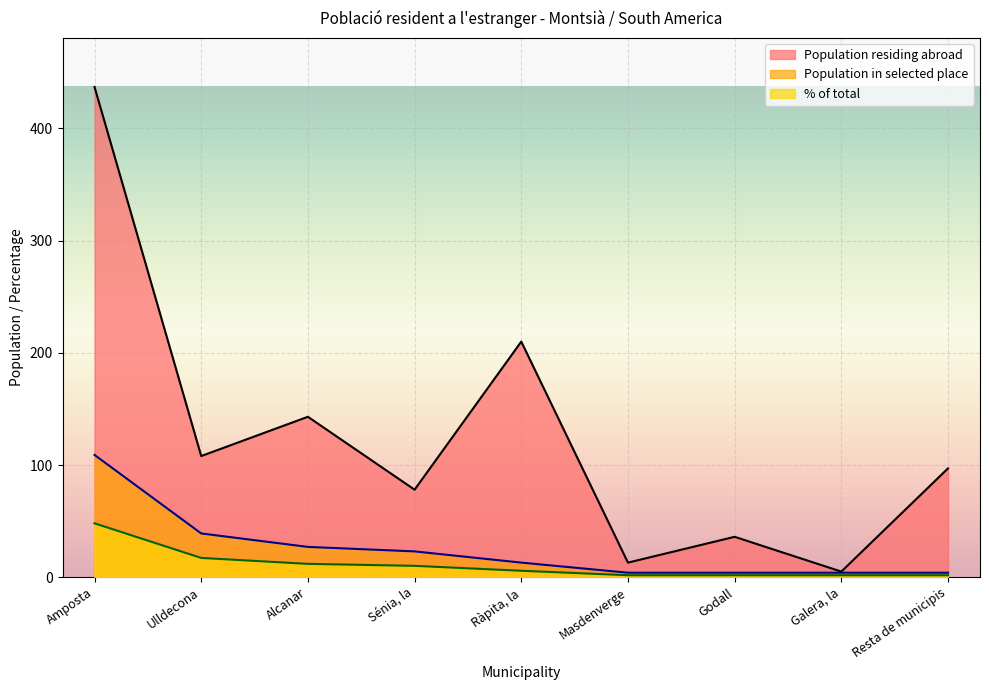

What is the label of the 9th point from the left?

Resta de municipis